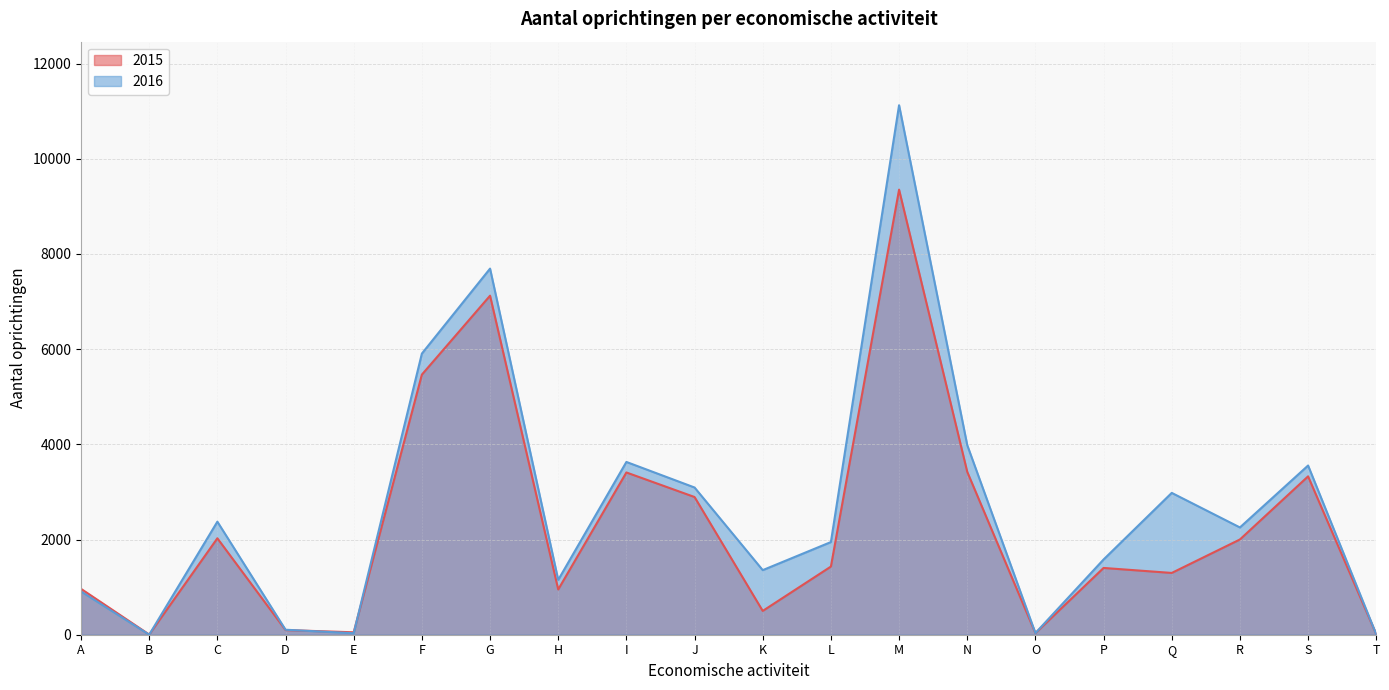

Which series changed the most between E and O?

2015